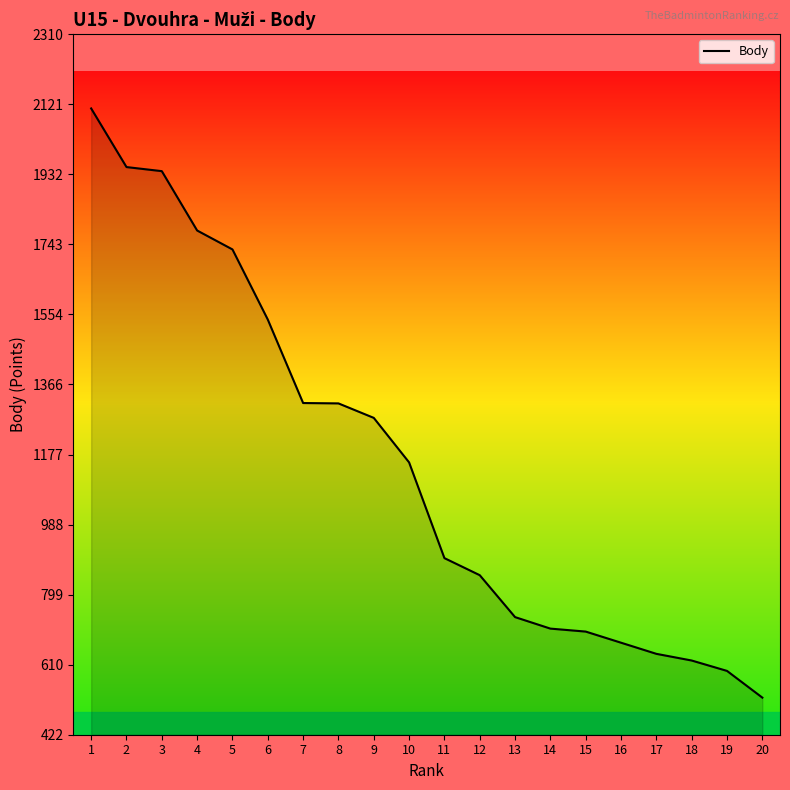

Which label corresponds to the smallest value in the chart?

20